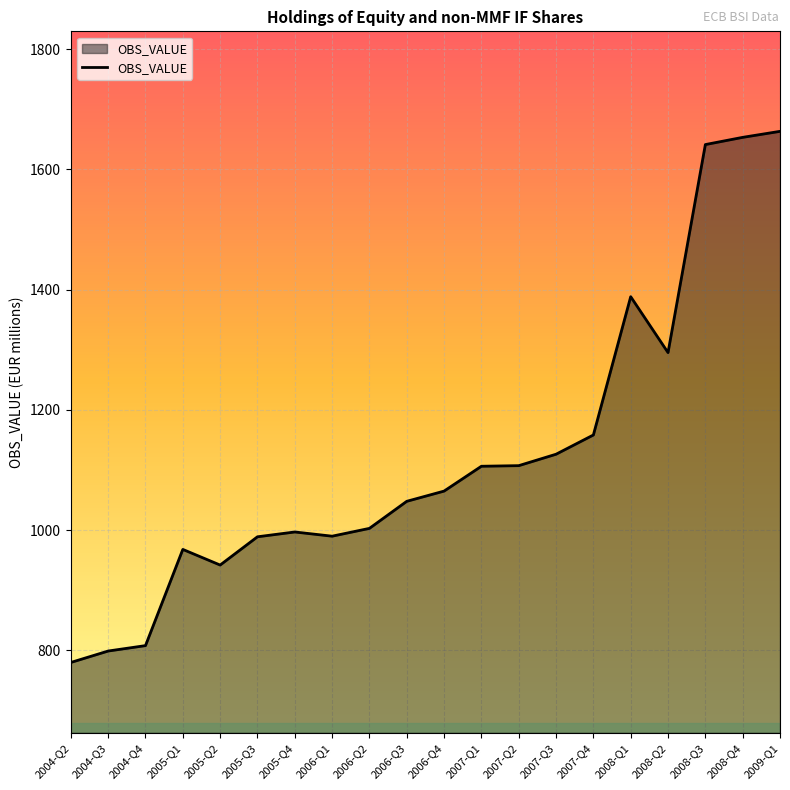

What is the greatest value displayed?

1663.3